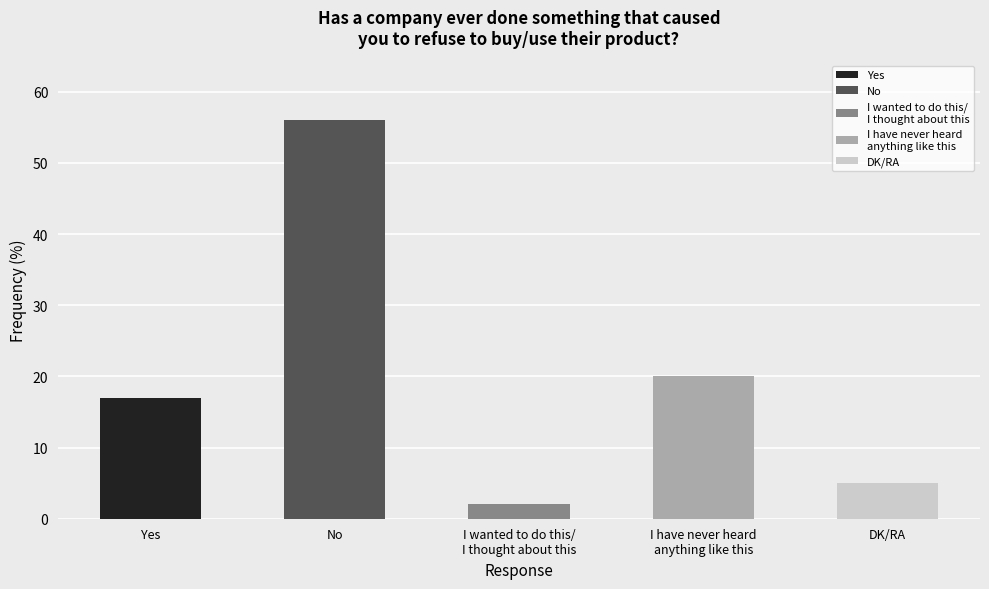

What is the greatest value displayed?

56